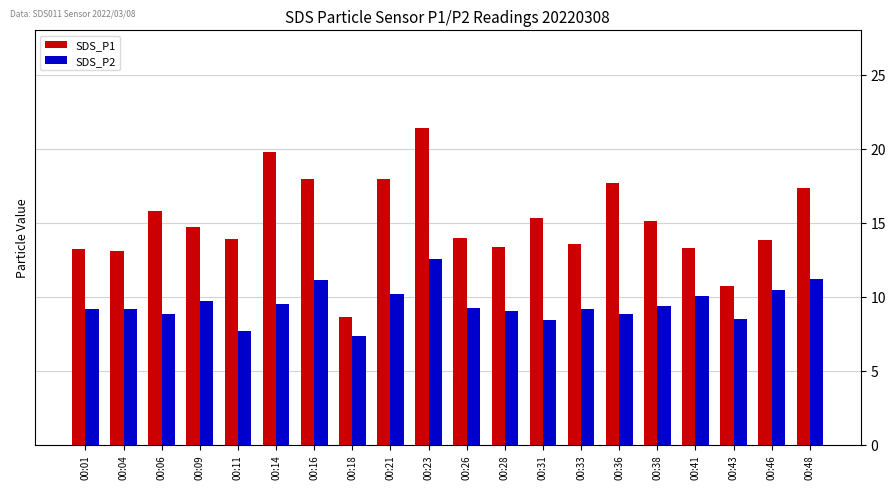

True or false: SDS_P2 has a value of 15.0 at 00:31.

False